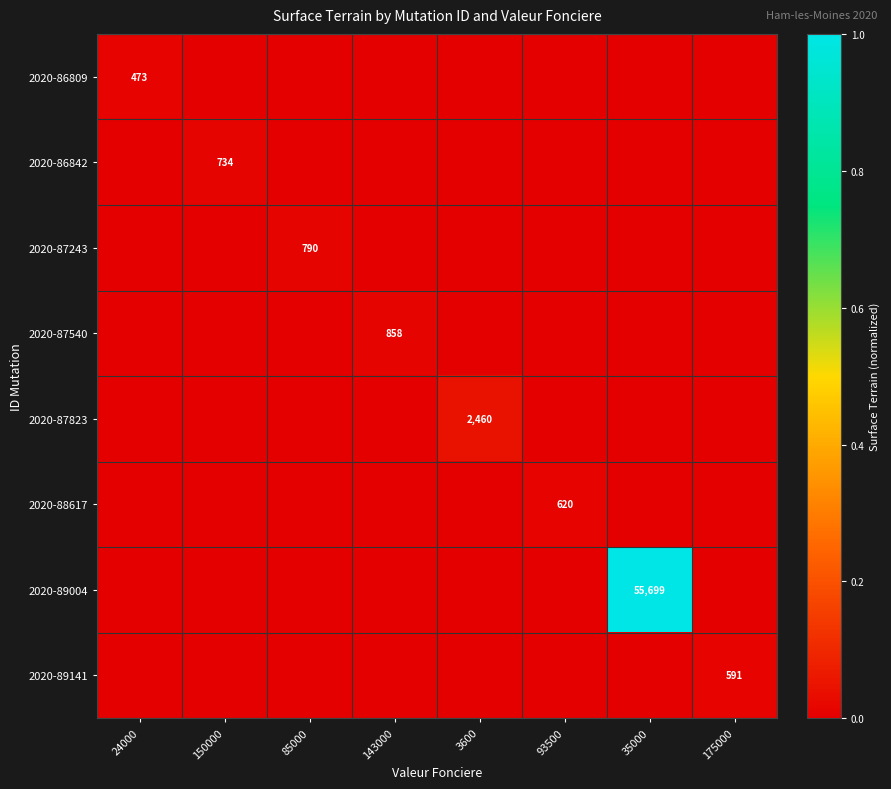

How many 2020-87243 values are between 0 and 1?

8